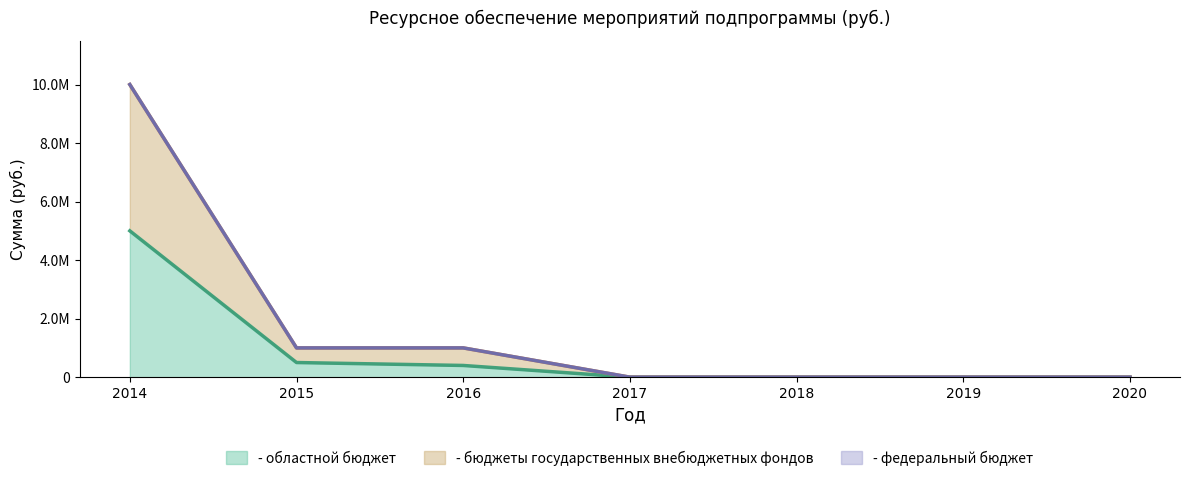

Is it true that - областной бюджет equals 500000 at 2015?

True